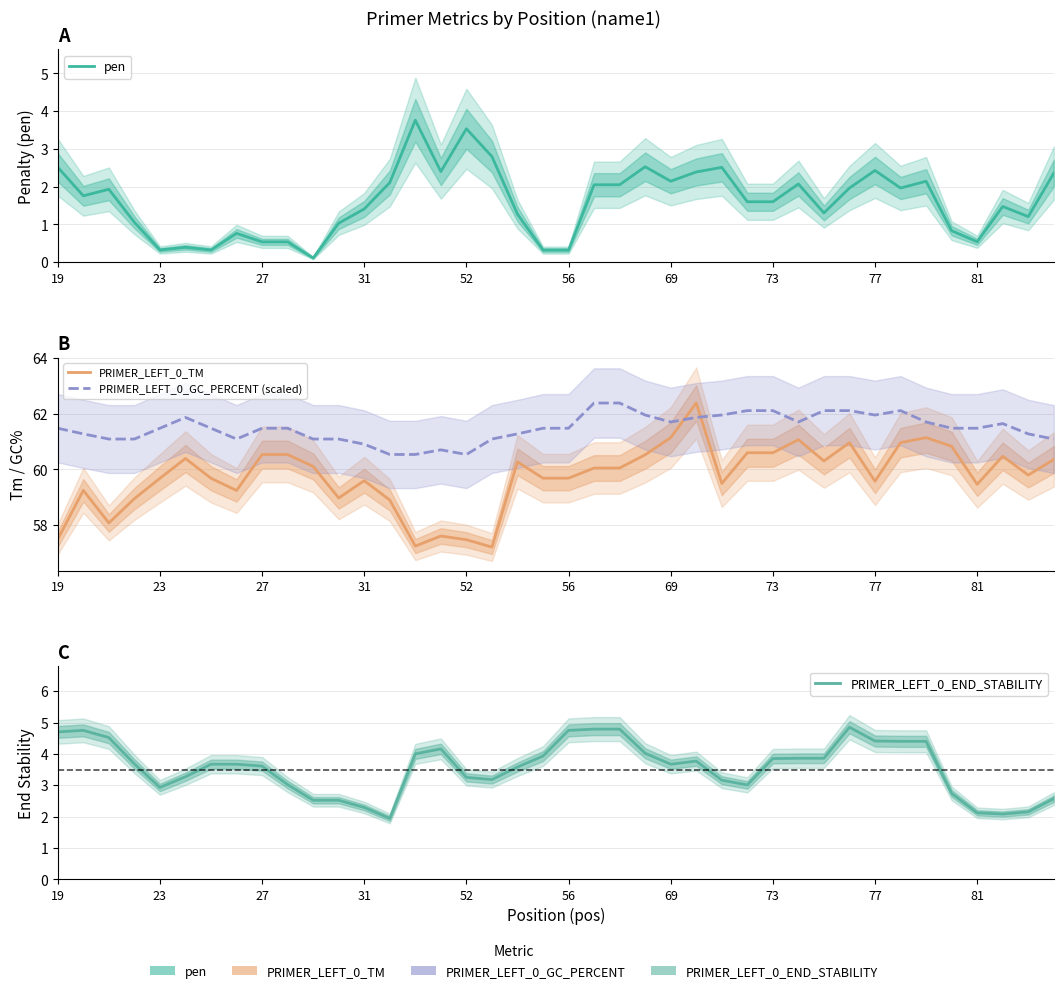

What are all the series names shown in the legend?

pen, PRIMER_LEFT_0_TM, PRIMER_LEFT_0_GC_PERCENT (scaled), PRIMER_LEFT_0_END_STABILITY